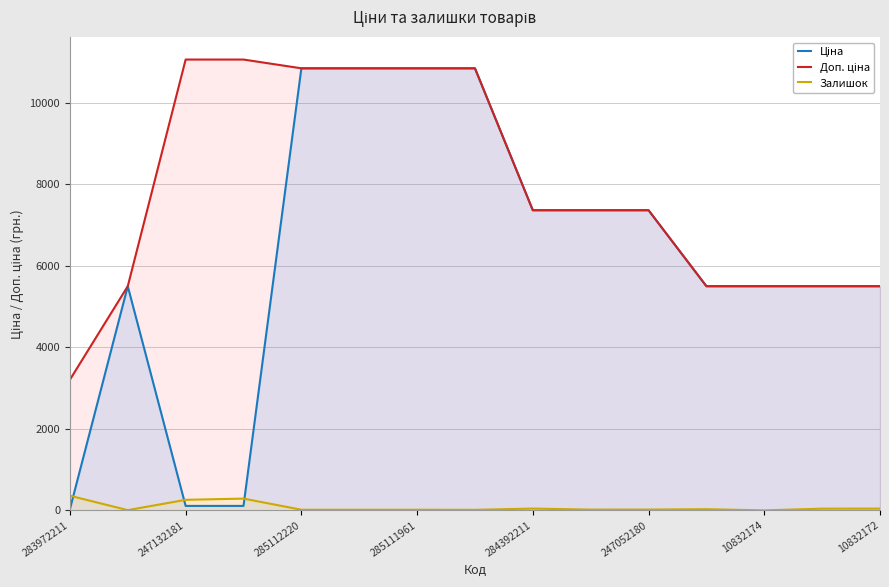

What is the greatest value displayed?

11055.0